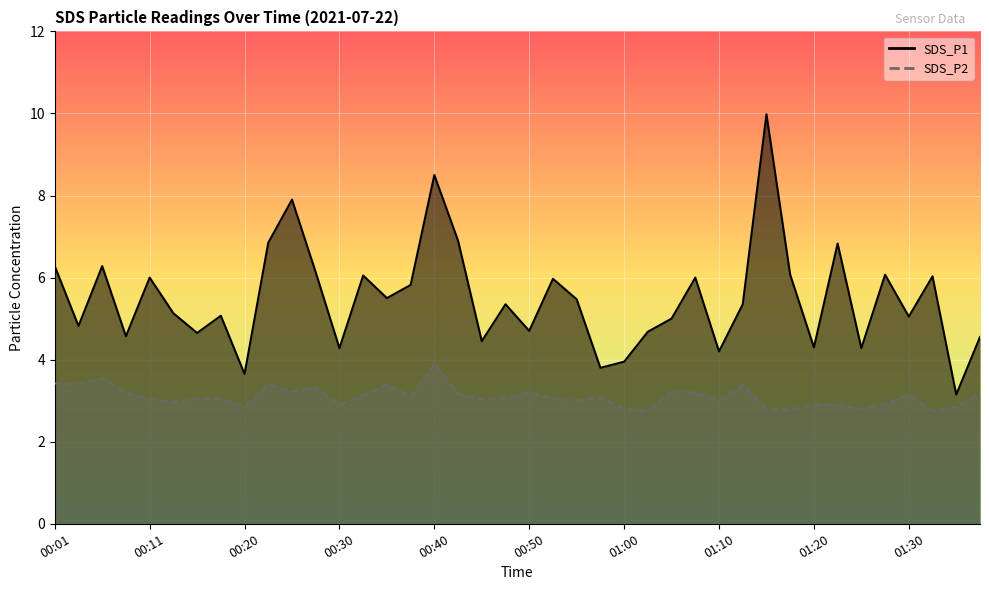

What is the sum of all SDS_P2 values?

123.9